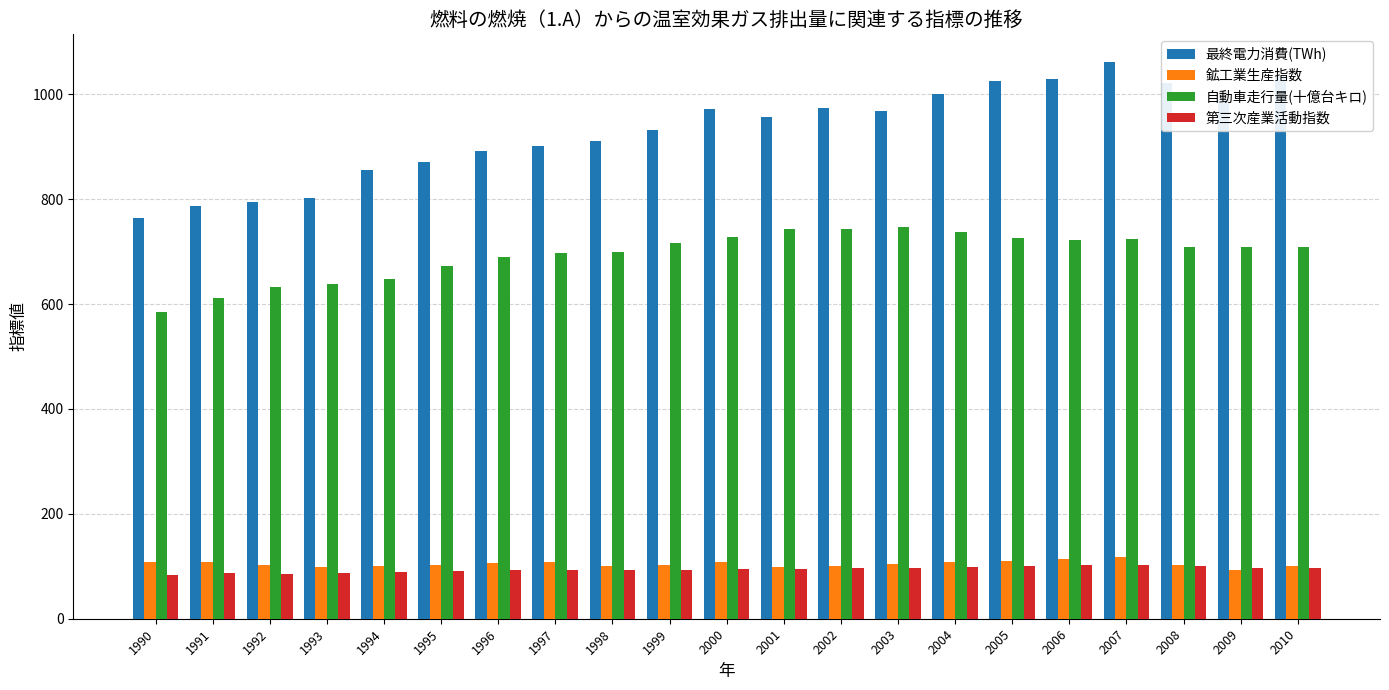

At how many categories does at least one series exceed 995?

6